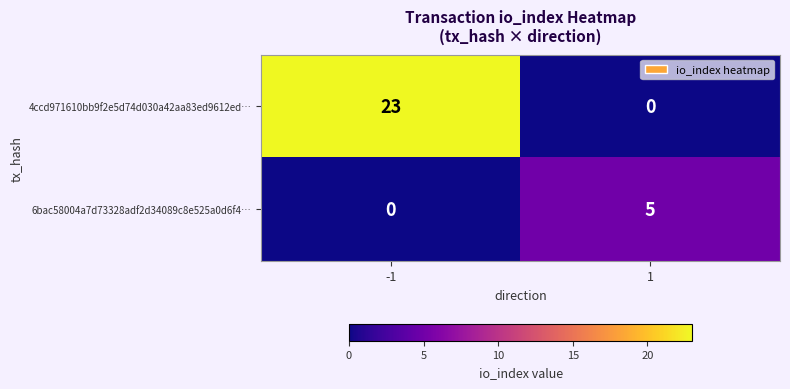

What is the highest value of the 6bac58004a7d73328adf2d34089c8e525a0d6f4… series?

5